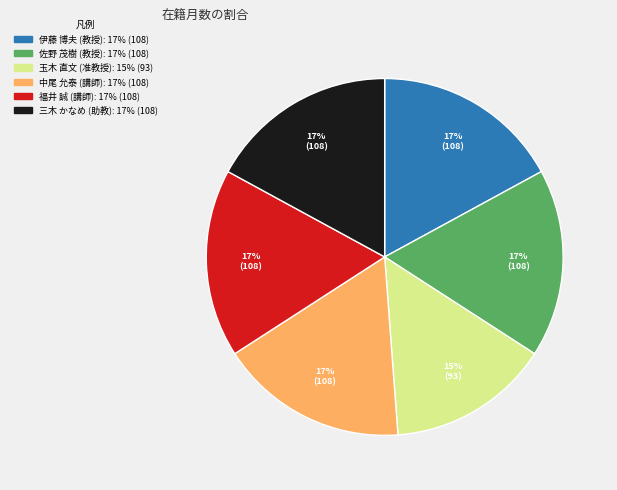

True or false: 伊藤 博夫 (教授) accounts for 17% of the total.

True